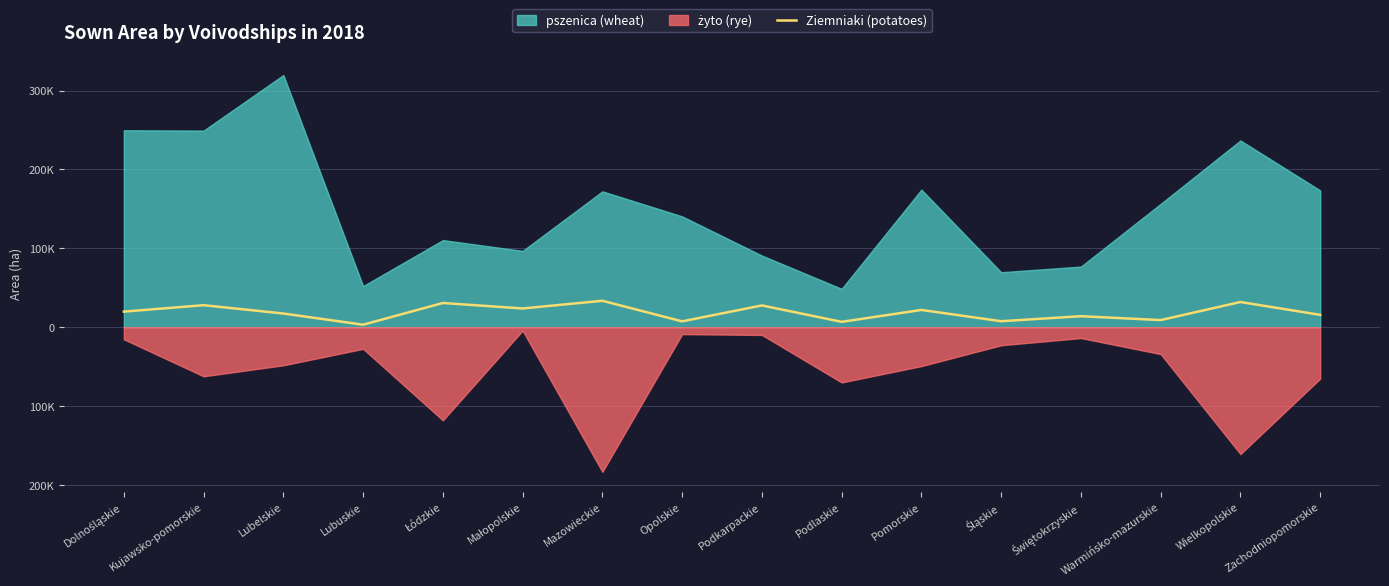

Between Świętokrzyskie and Lubuskie, which is larger?

Świętokrzyskie